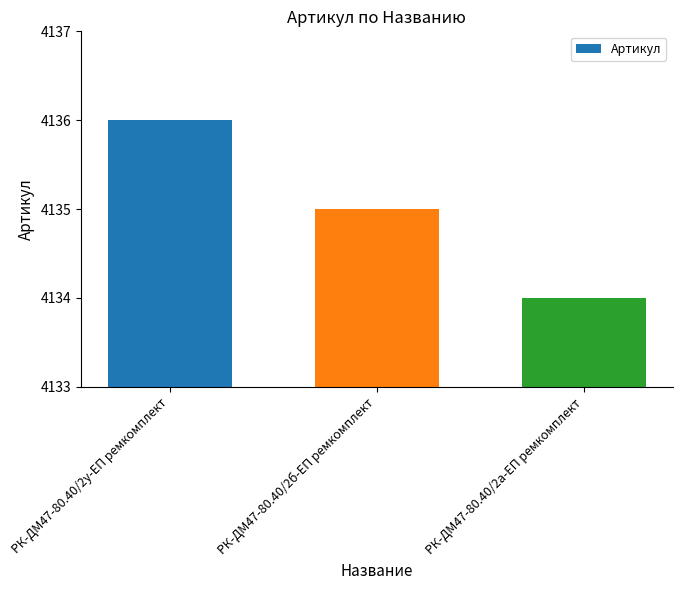

What is the sum of the values at РК-ДМ47-80.40/2б-ЕП ремкомплект and РК-ДМ47-80.40/2а-ЕП ремкомплект?

8269